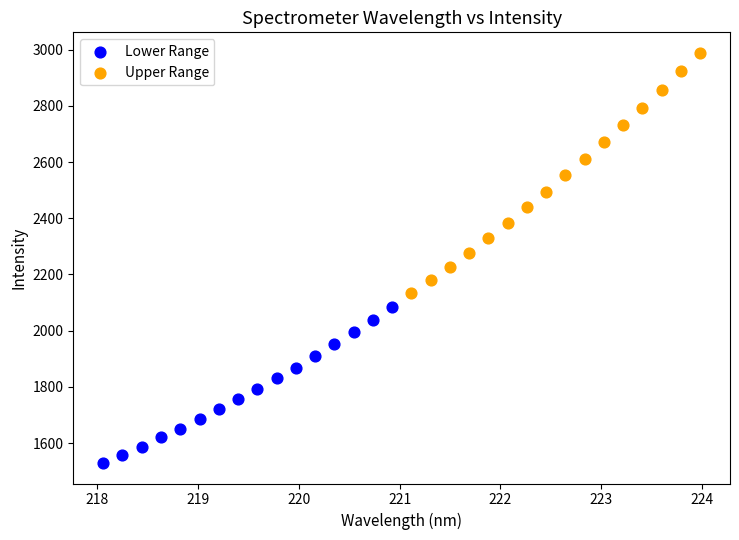

Which series reaches the minimum Y coordinate?

Lower Range